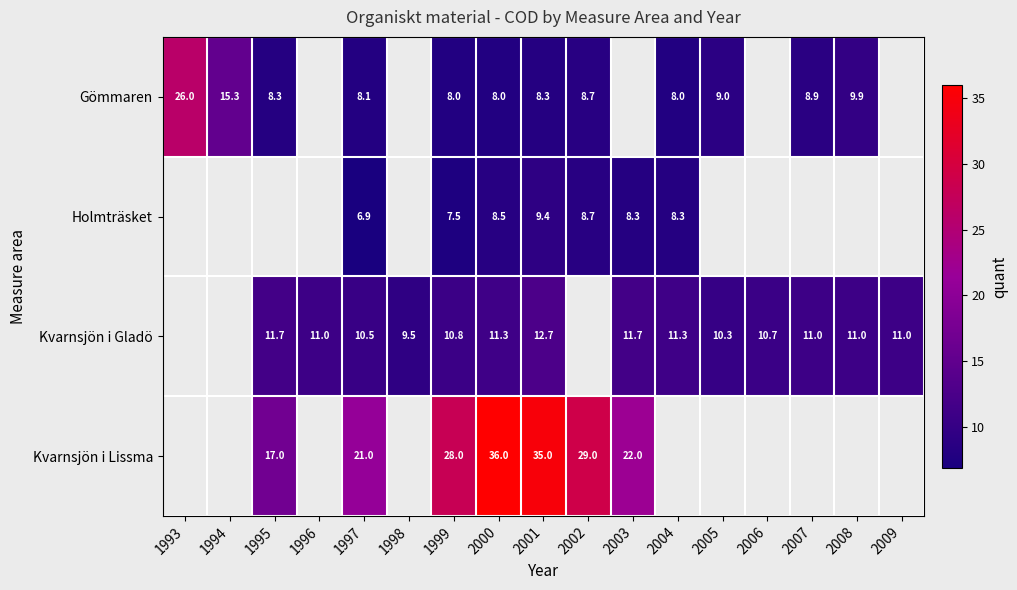

What is the difference between the Gömmaren values at 2008 and 2001?

1.6